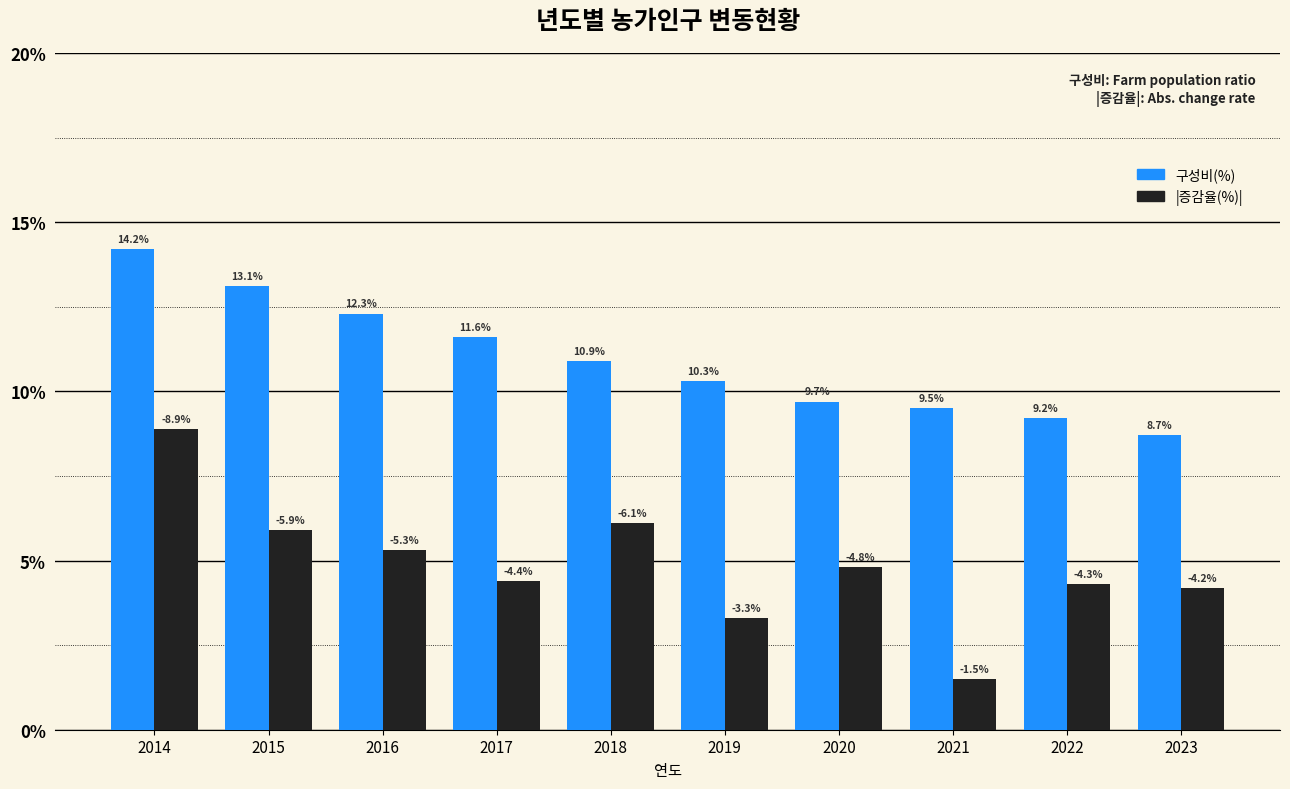

At which category is the sum across all series the highest?

2014